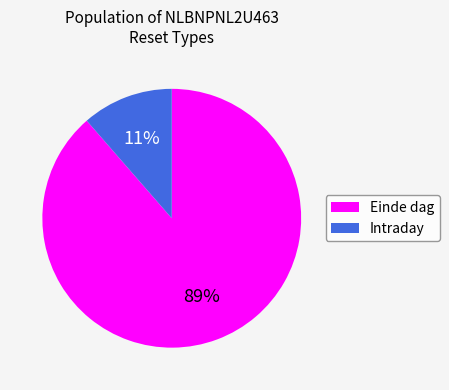

Which has a higher value, Intraday or Einde dag?

Einde dag